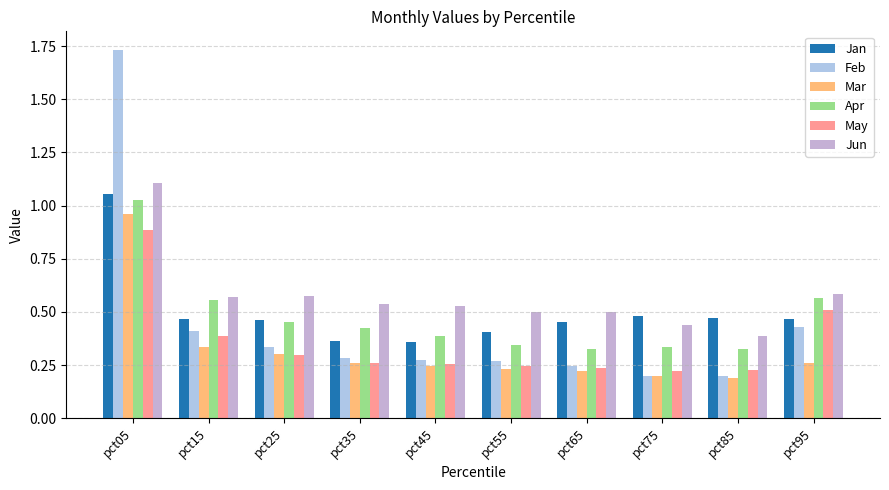

Reading left to right, transcribe all the data shown in this chart.

Jan: 1.1	0.5	0.5	0.4	0.4	0.4	0.5	0.5	0.5	0.5
Feb: 1.7	0.4	0.3	0.3	0.3	0.3	0.2	0.2	0.2	0.4
Mar: 1.0	0.3	0.3	0.3	0.2	0.2	0.2	0.2	0.2	0.3
Apr: 1.0	0.6	0.5	0.4	0.4	0.3	0.3	0.3	0.3	0.6
May: 0.9	0.4	0.3	0.3	0.3	0.2	0.2	0.2	0.2	0.5
Jun: 1.1	0.6	0.6	0.5	0.5	0.5	0.5	0.4	0.4	0.6